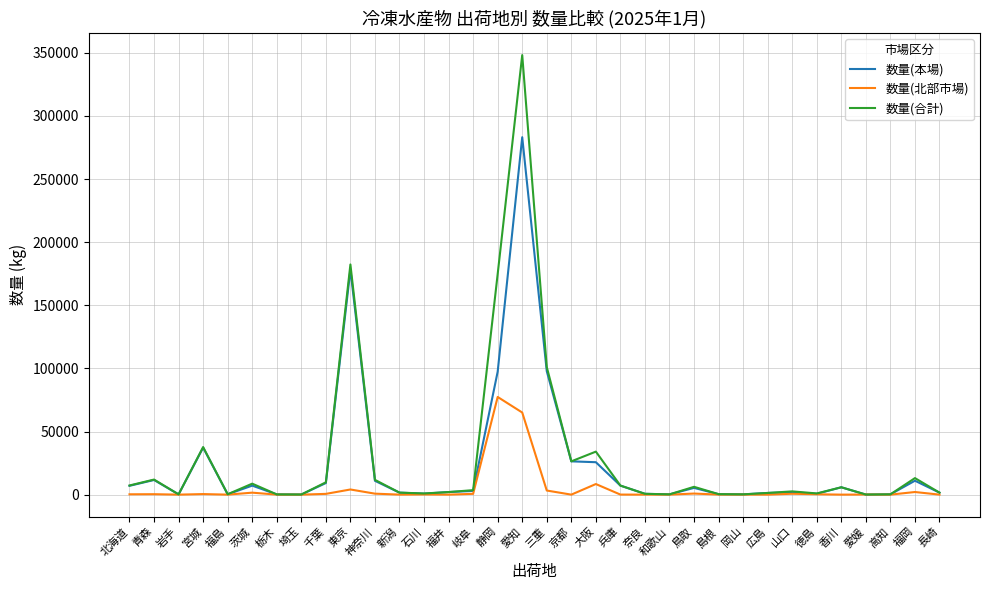

What is the difference between the highest and lowest values at 岩手?

205